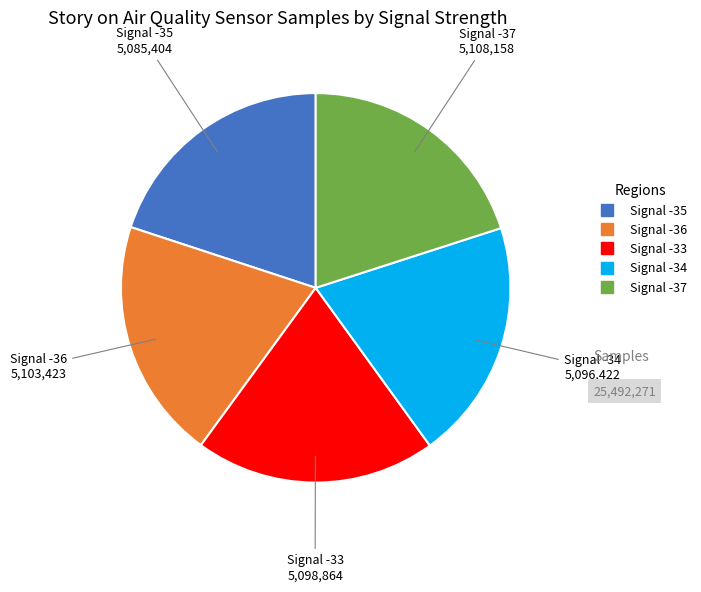

The Signal -36 slice represents 20% of the pie. True or false?

True